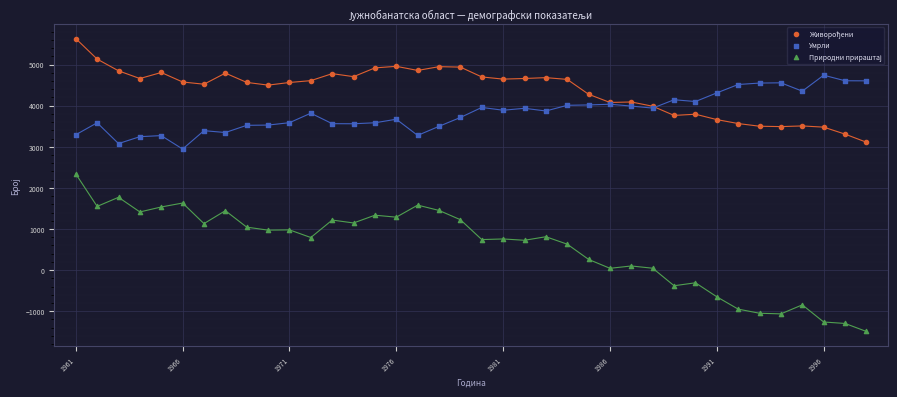

What is the X range (max minus min) for the scatter plot?

37